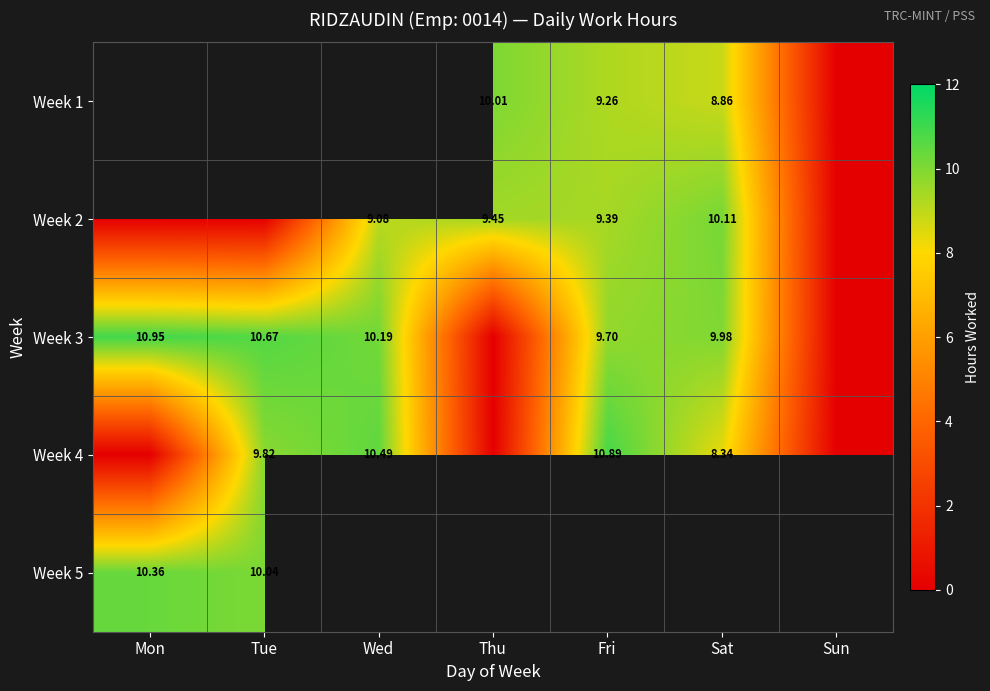

True or false: Week 5 has a value of 10.4 at Mon.

True